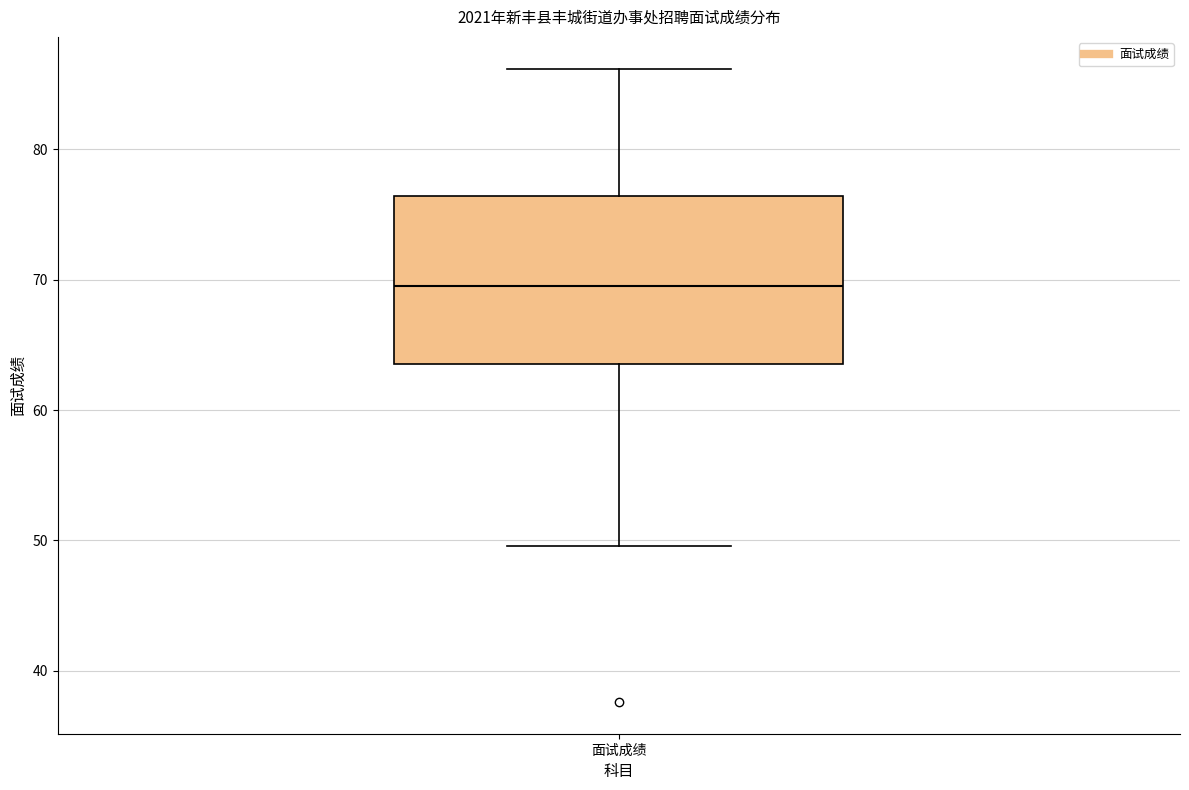

Transcribe this box plot: give where the median line is, the range the box spans, and where the two whiskers end, as read against the y-axis. The values are not printed on the chart, so give them approximately, as read against the axis.

median 70, box 64 to 76, whiskers 50 to 86